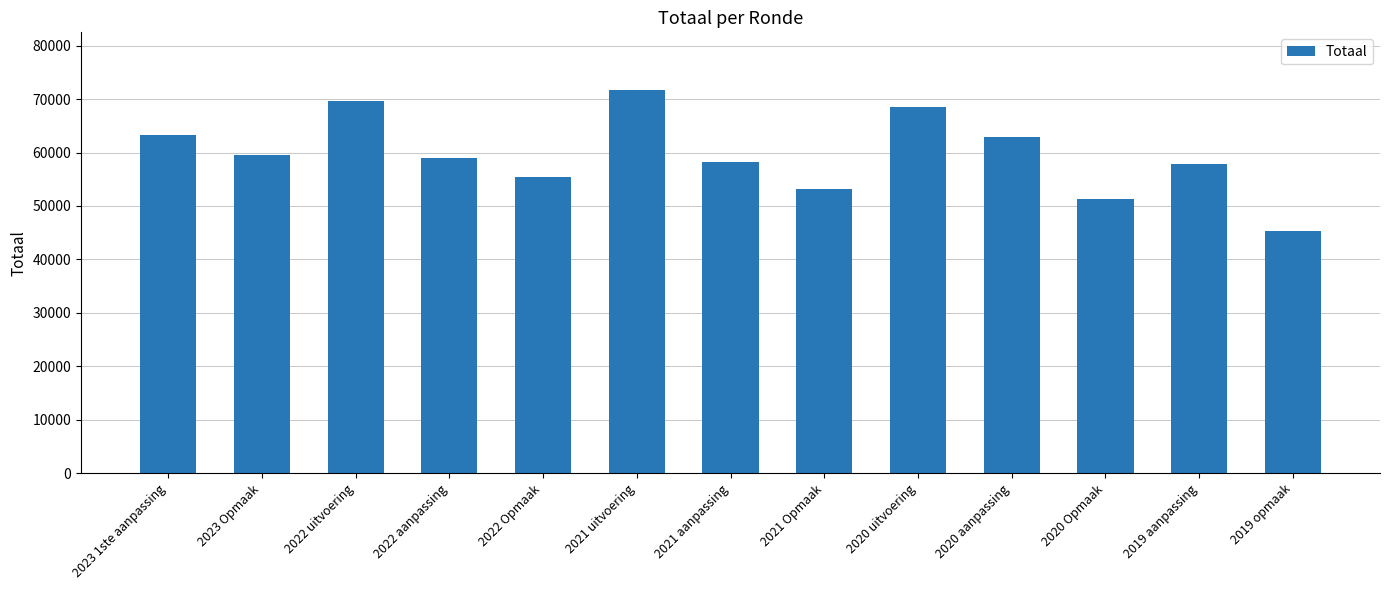

What is the label of the 9th bar from the right?

2022 Opmaak